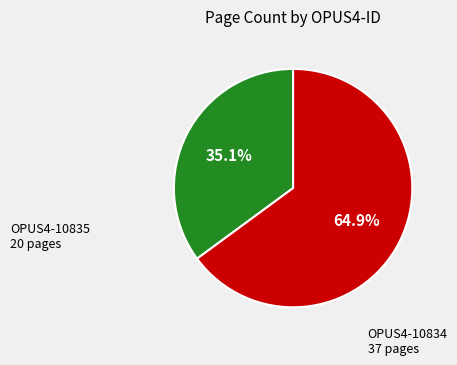

Is OPUS4-10834 the majority of the pie?

Yes